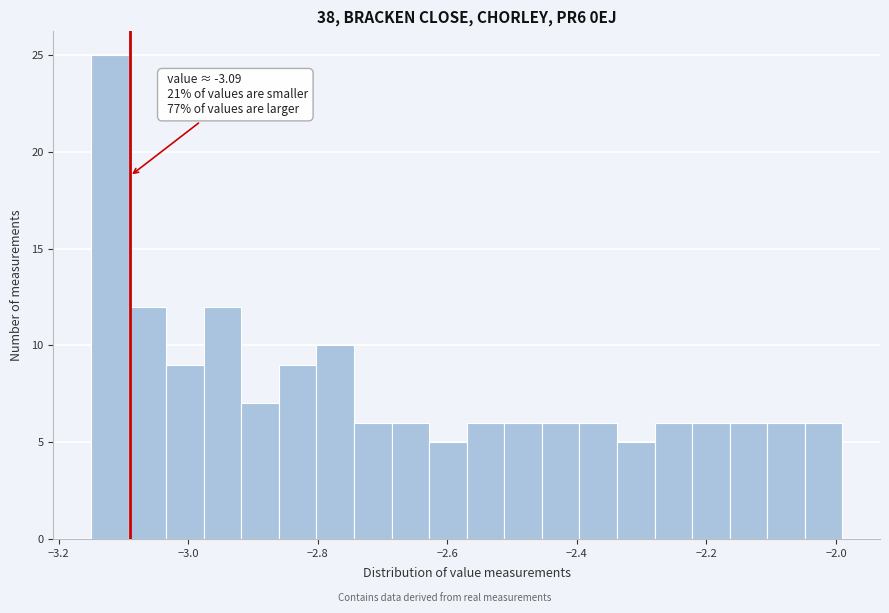

Around what value on the x-axis is the tallest bar? Give the approximate position of its centre, as read against the axis.

-3.12